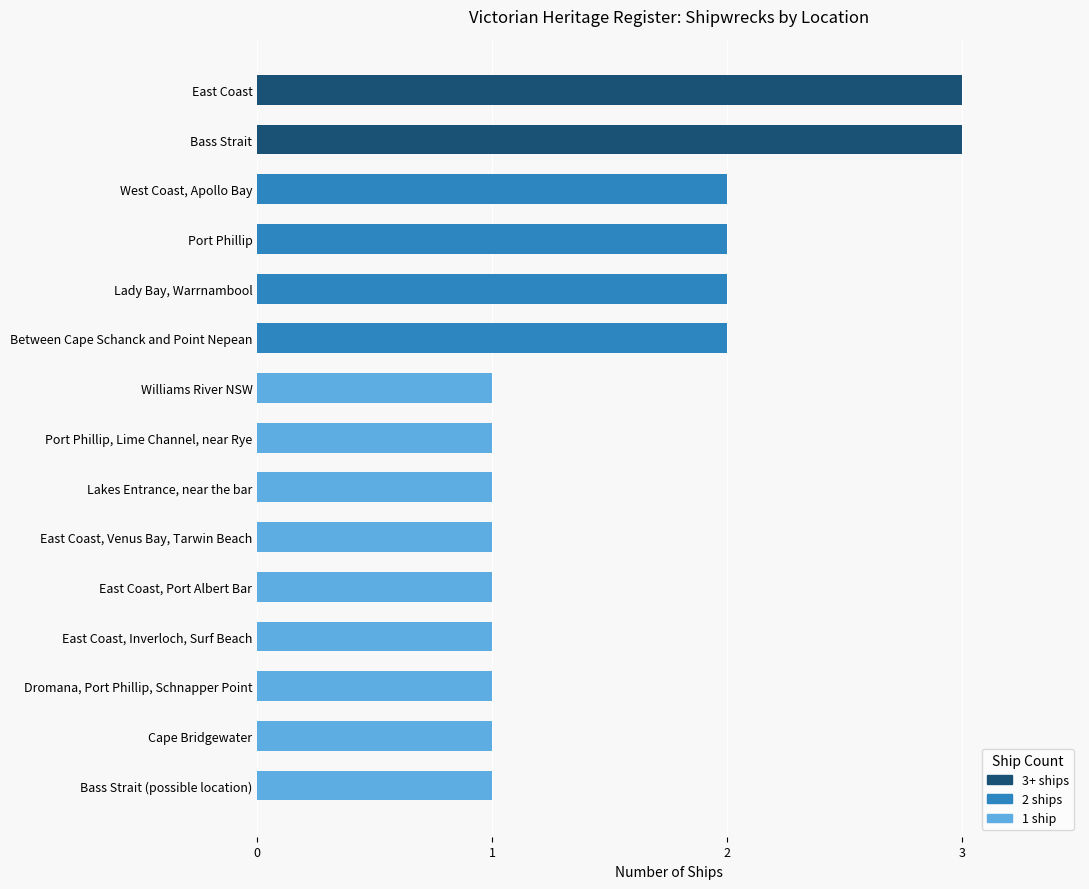

Which has a higher value, East Coast, Inverloch, Surf Beach or Lady Bay, Warrnambool?

Lady Bay, Warrnambool